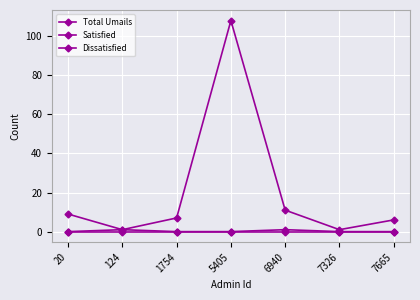

Count the number of data series in this chart.

3